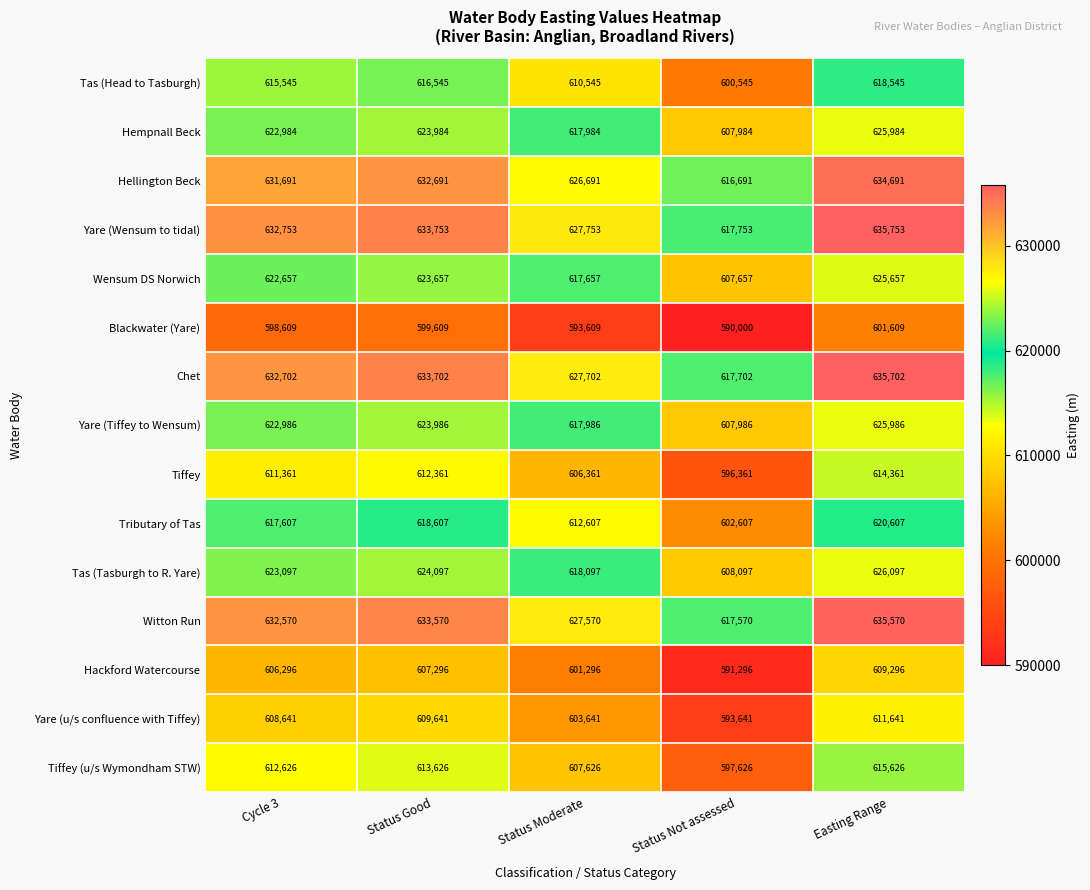

The value of Hackford Watercourse at Status Not assessed is 1030406. True or false?

False